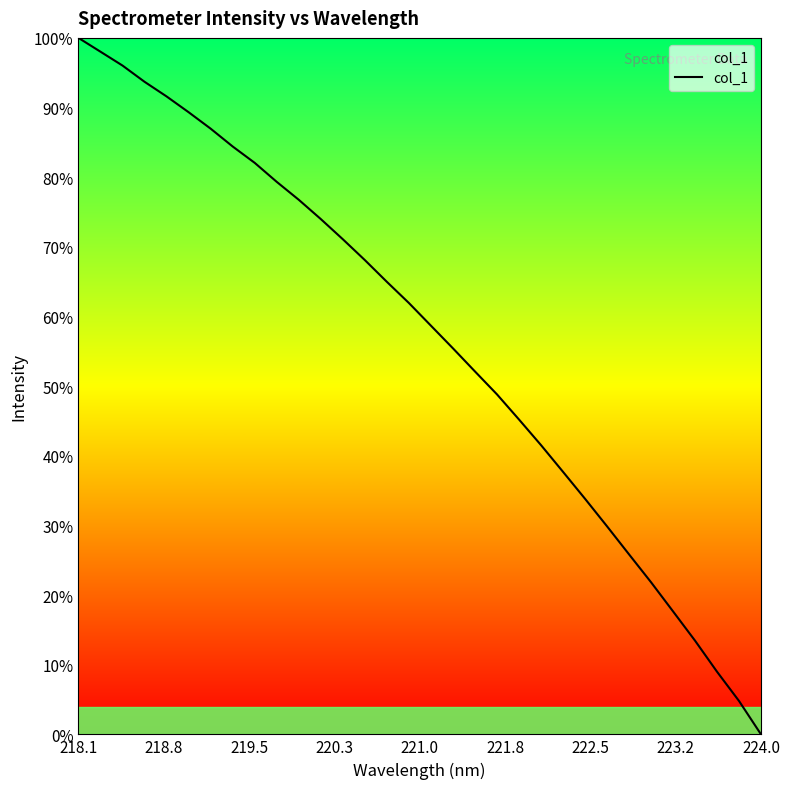

Is this an area chart (filled region under the line)?

Yes